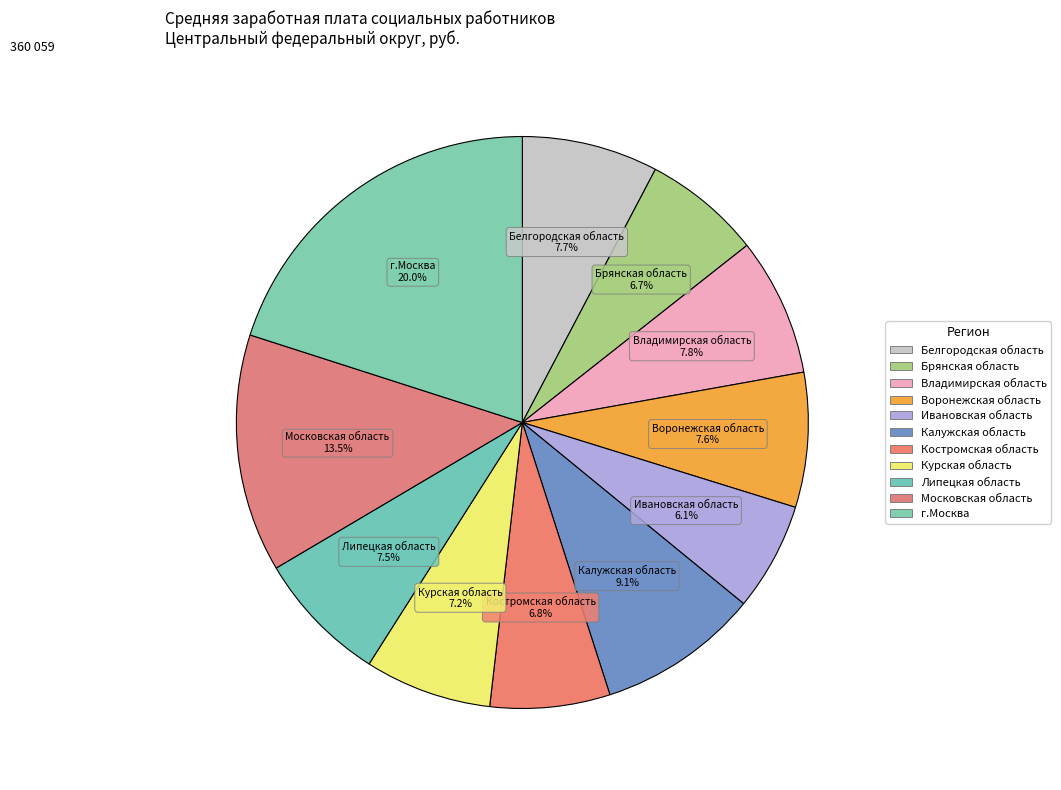

Which slice is the largest?

г.Москва